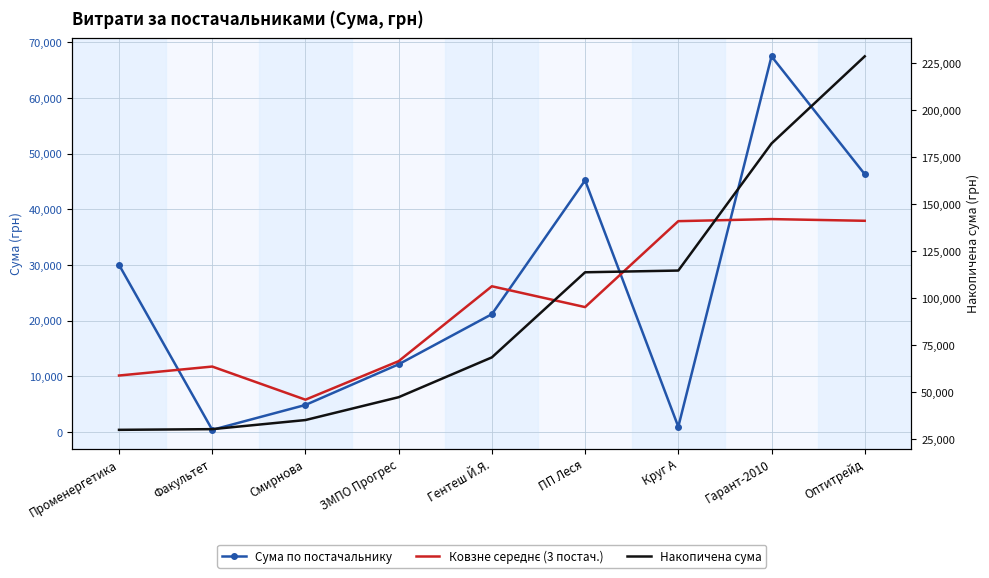

Between which two adjacent categories do Сума по постачальнику and Ковзне середнє (3 постач.) first intersect?

Променергетика and Факультет